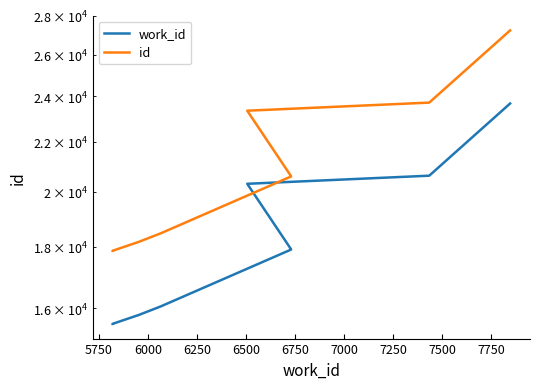

True or false: id has more than 1 points higher than both neighbors.

False